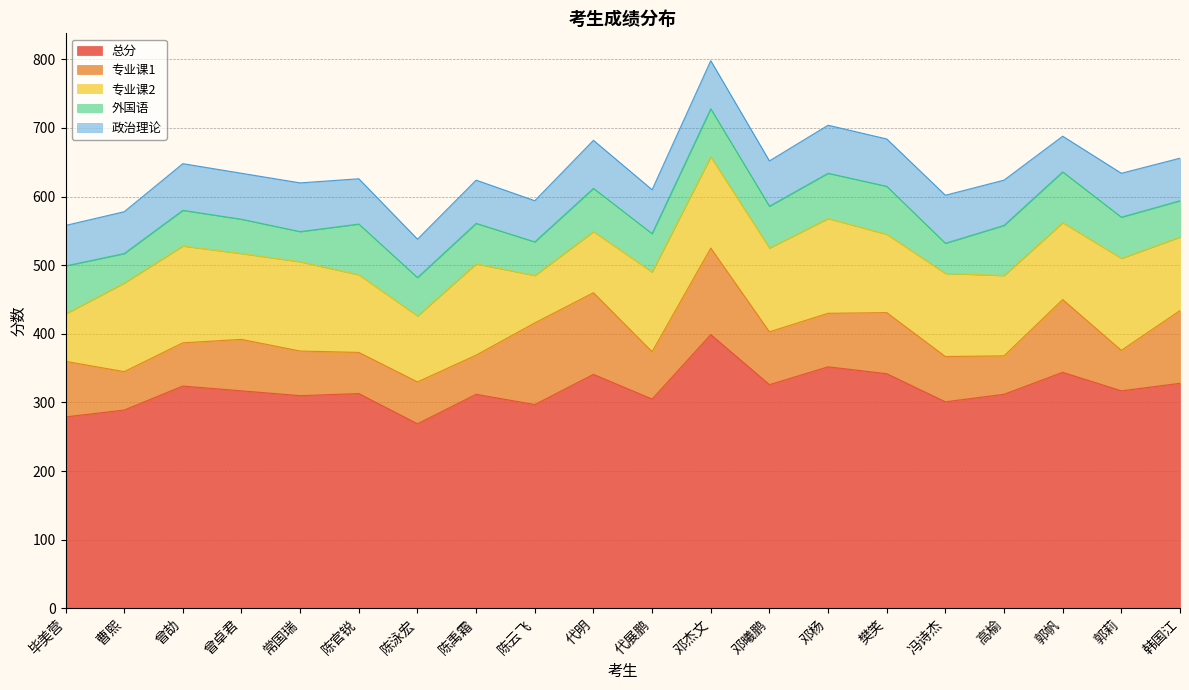

How many lines are shown in the chart?

5